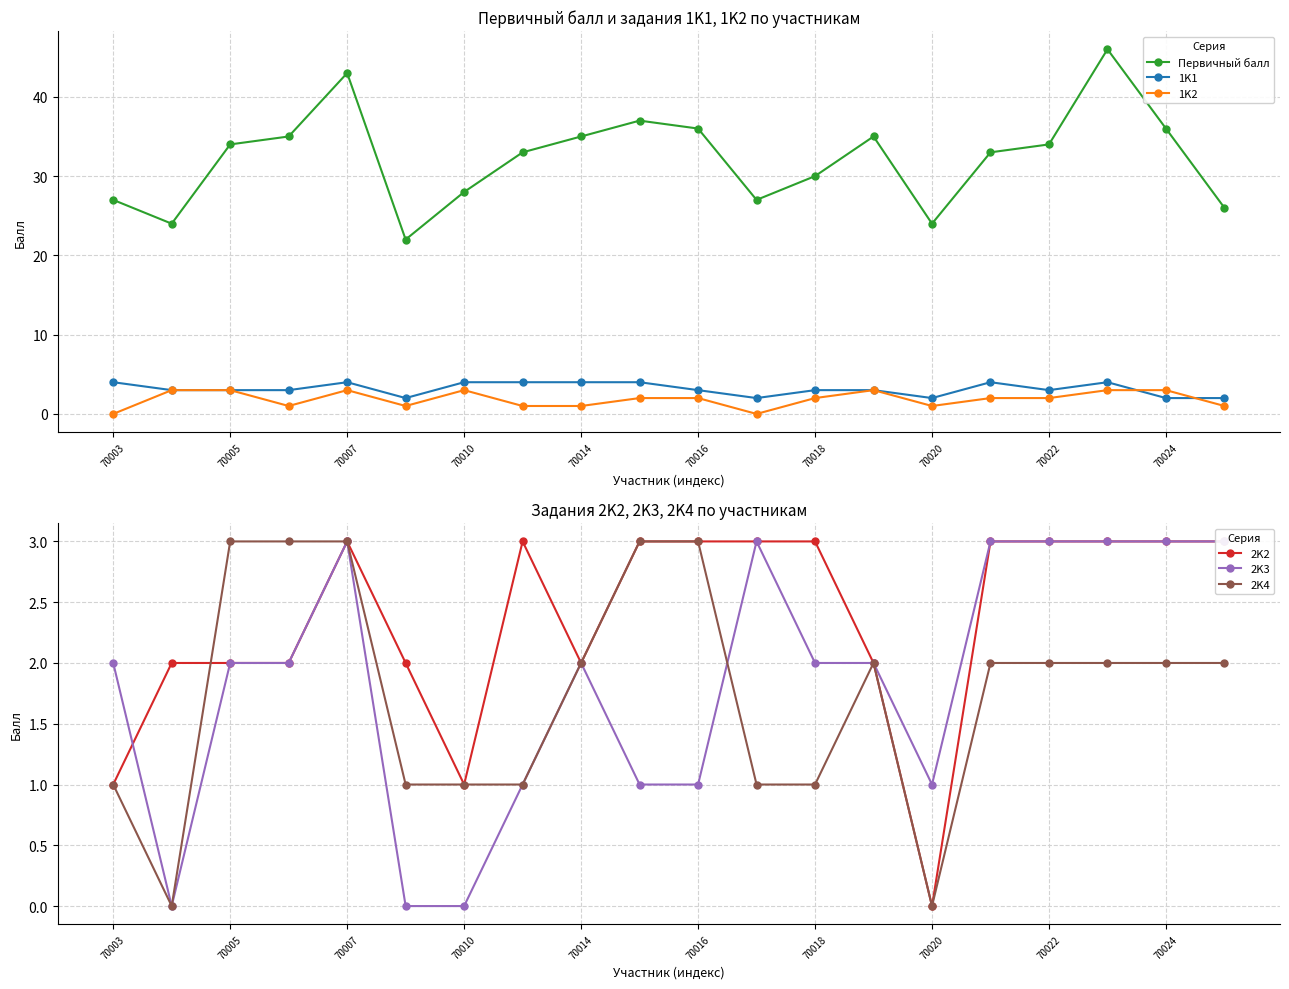

What is the sum of all 1K1 values?

63